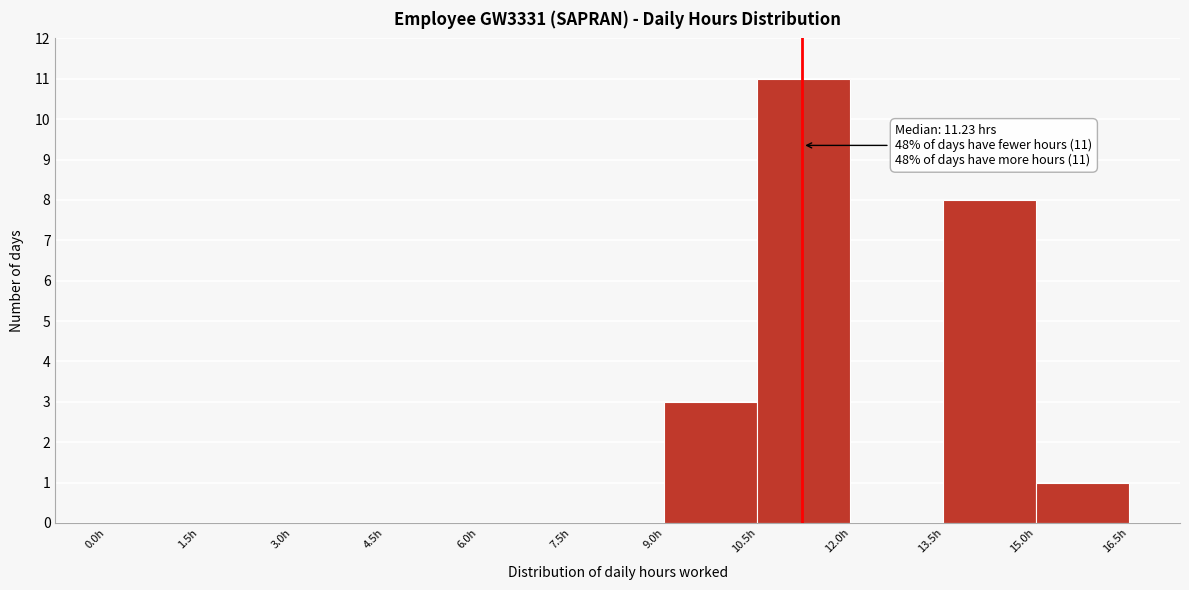

Over which range of the x-axis is the bar tallest?

10.5 to 12.0